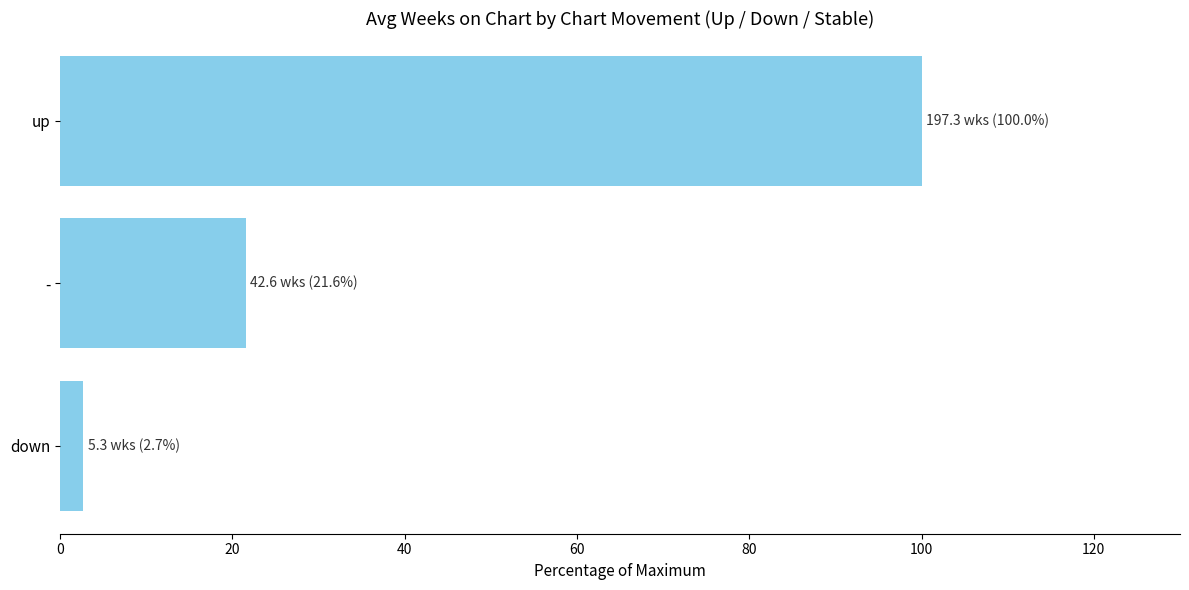

Which has a higher value, up or -?

up